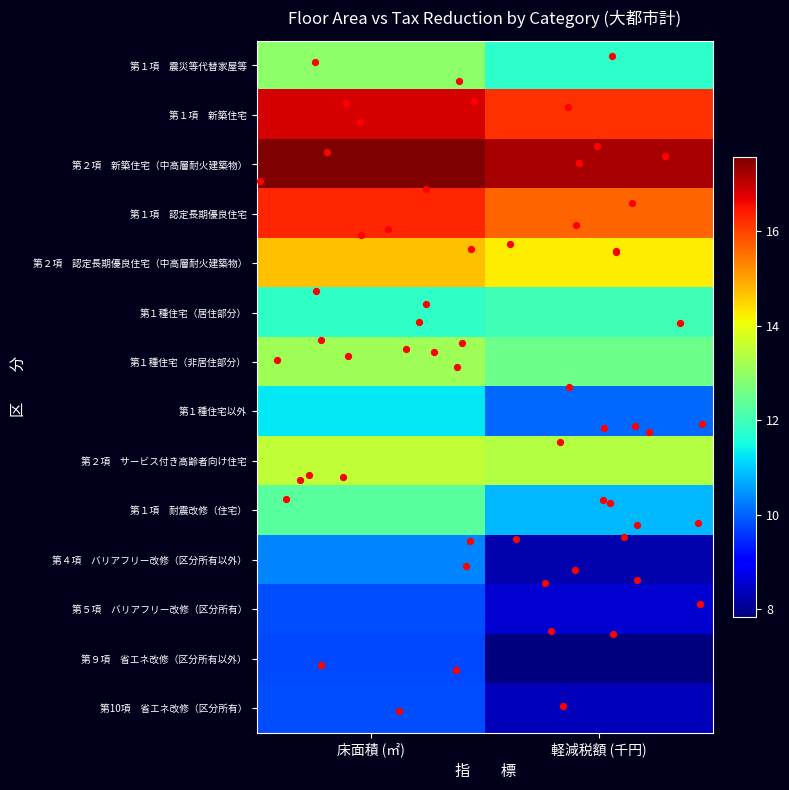

Which series has the largest total across all categories?

第２項 新築住宅（中高層耐火建築物）